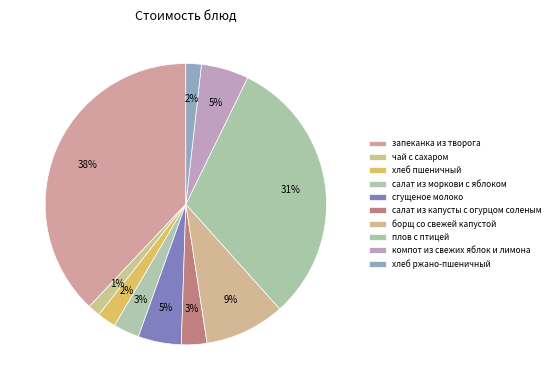

How many slices are in this pie chart?

10